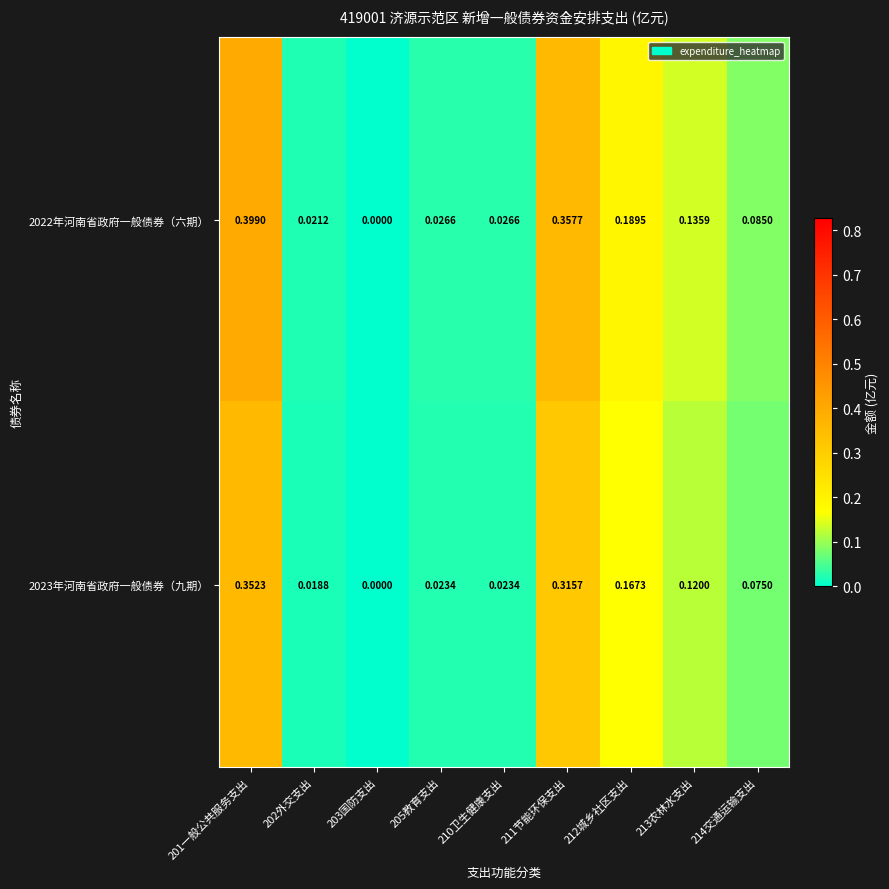

Is the value of 2022年河南省政府一般债券（六期） at 213农林水支出 greater than the value of 2023年河南省政府一般债券（九期） at 213农林水支出?

Yes